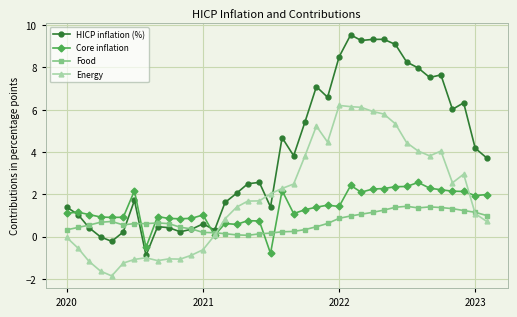

What is the smallest value displayed?

-1.9